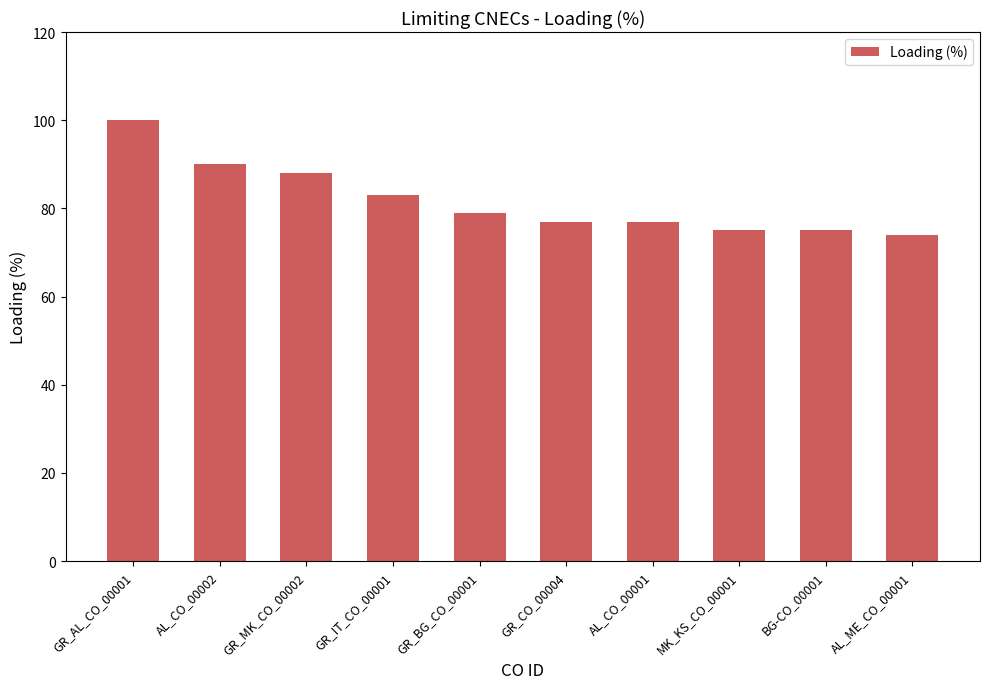

What is the sum of all values?

818